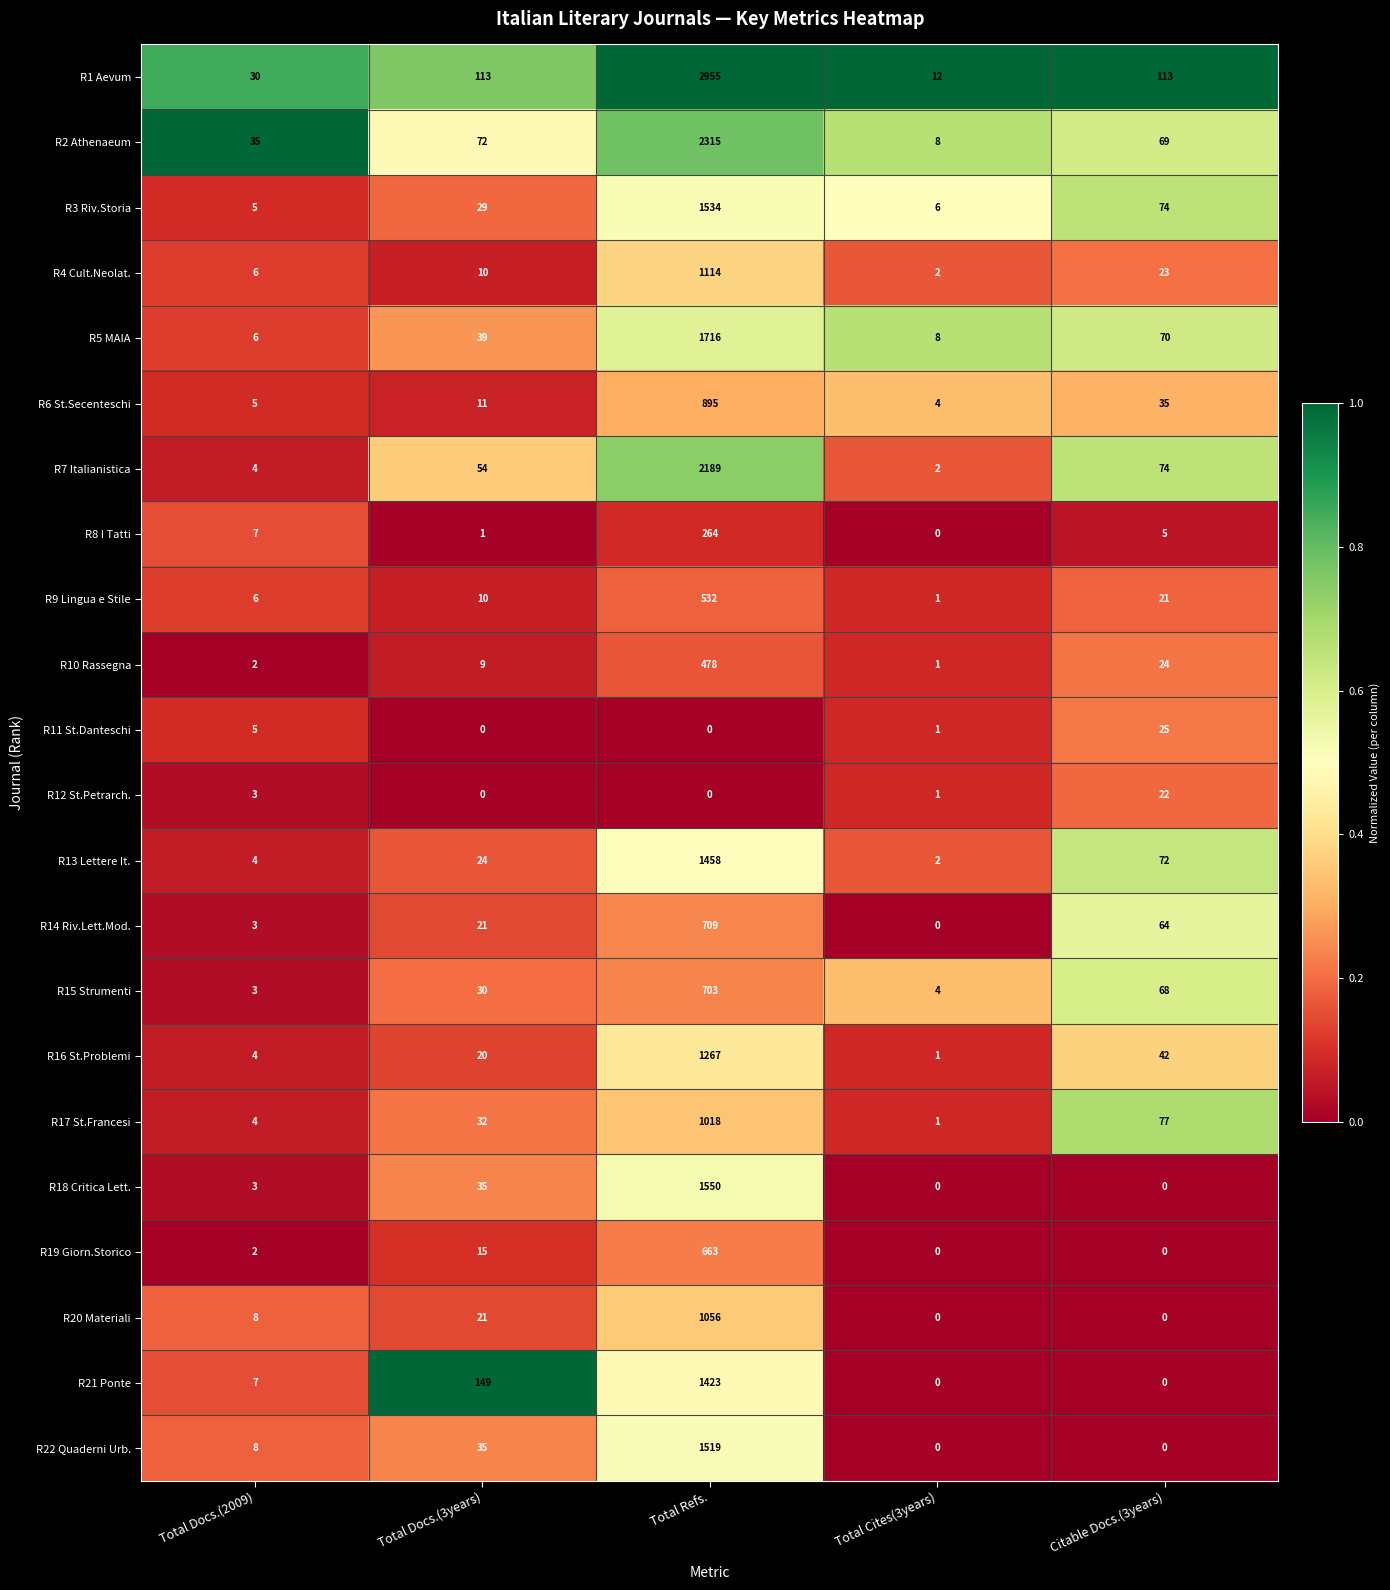

Read the R2 Athenaeum value at Total Cites(3years), to the nearest 10.

10